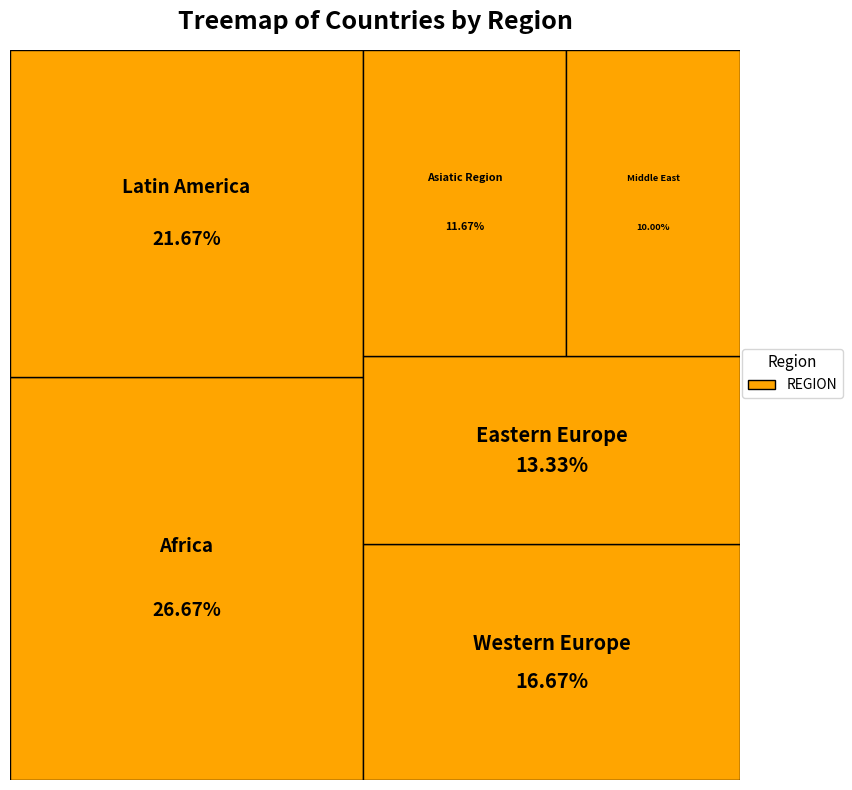

How many segments does this pie chart have?

6